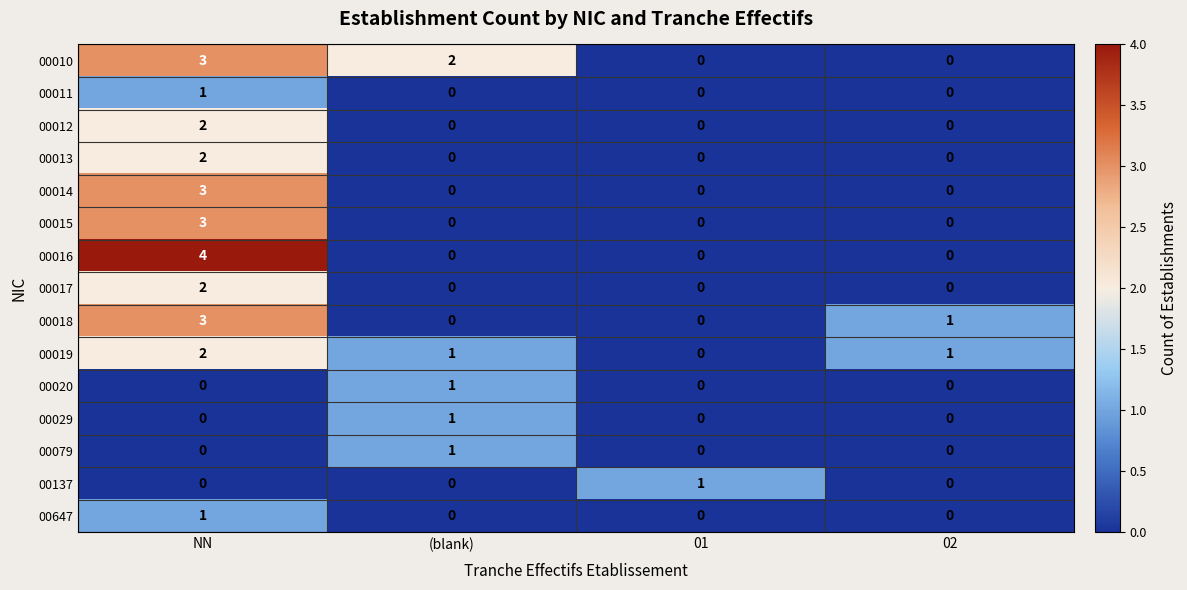

What is the difference between the highest and lowest values at 02?

1